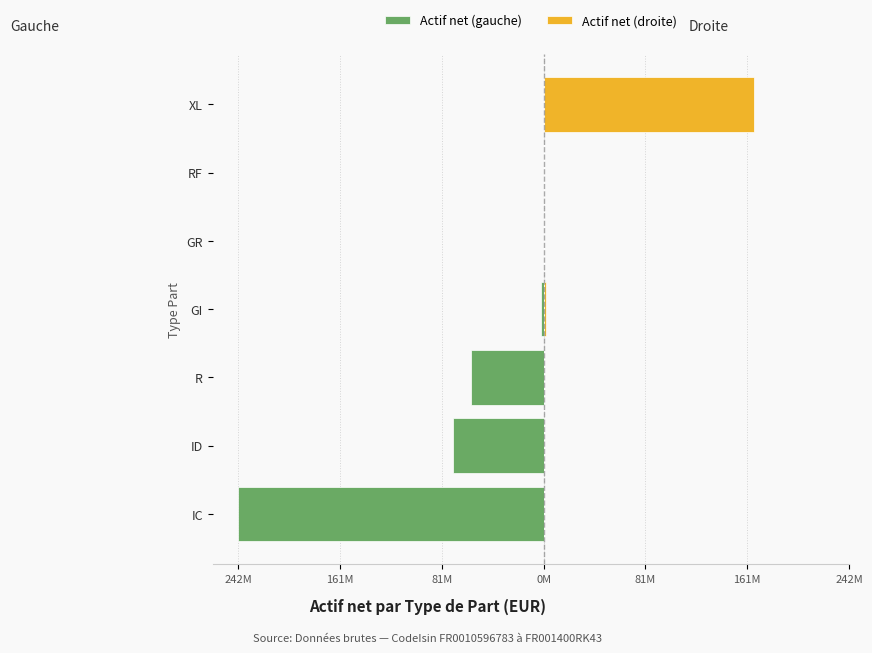

Reading left to right, extract all data points from this chart.

Actif net (gauche): -242197813.6	-71924390.5	-57370566.9	-1832449.6	0.0	0.0	0.0
Actif net (droite): 0.0	0.0	0.0	1832449.6	123.9	1342.0	167001305.8